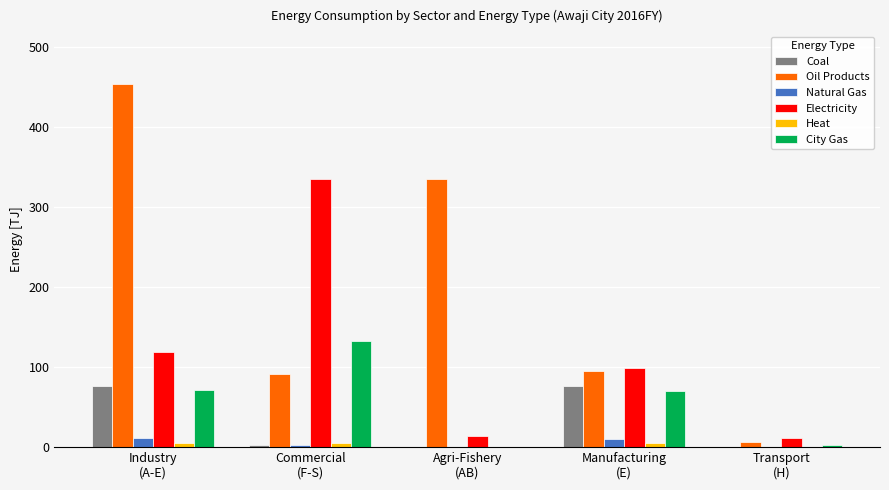

What is the sum of all Coal values?

156.4